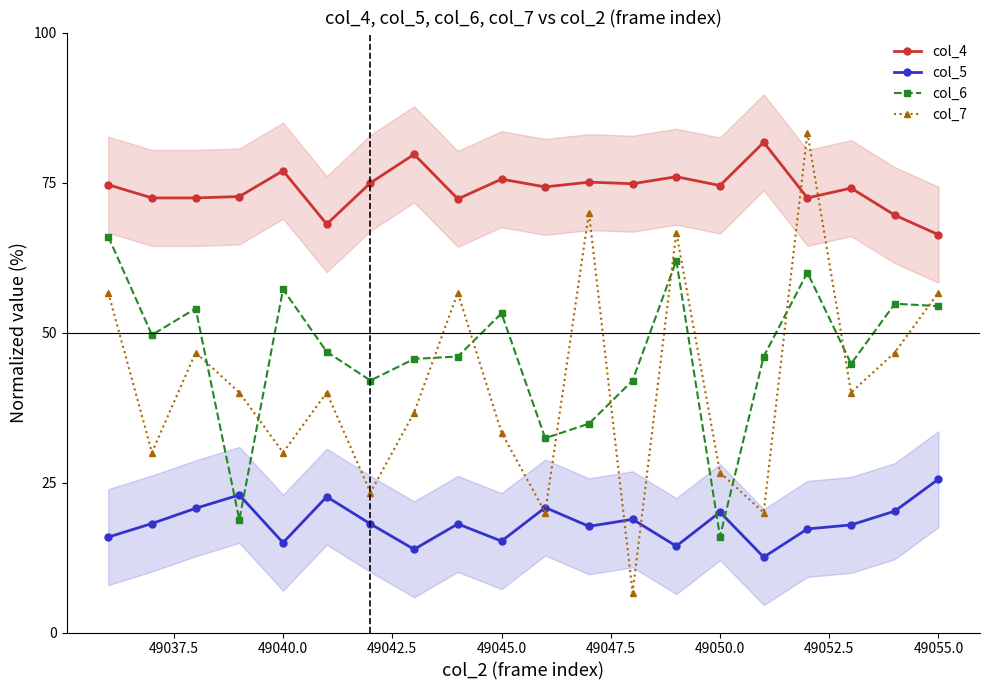

True or false: col_6 has more than 0 points higher than both neighbors.

True